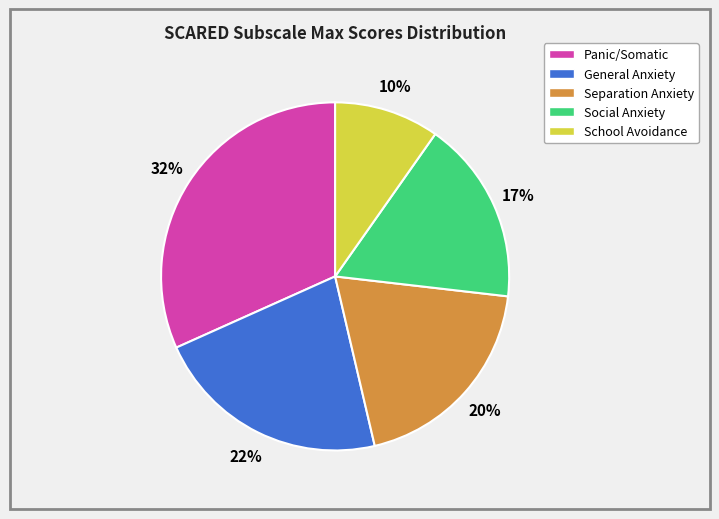

Rank the categories by value from lowest to highest.

School Avoidance, Social Anxiety, Separation Anxiety, General Anxiety, Panic/Somatic